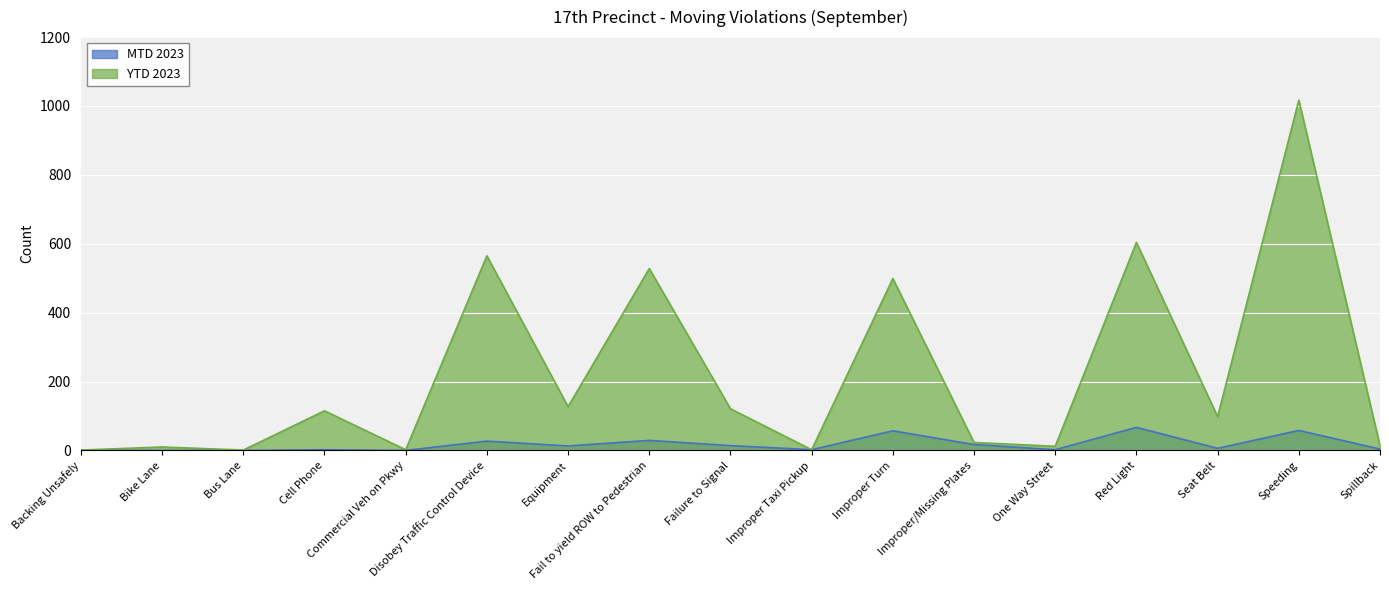

Which series has the largest range (max minus min)?

YTD 2023